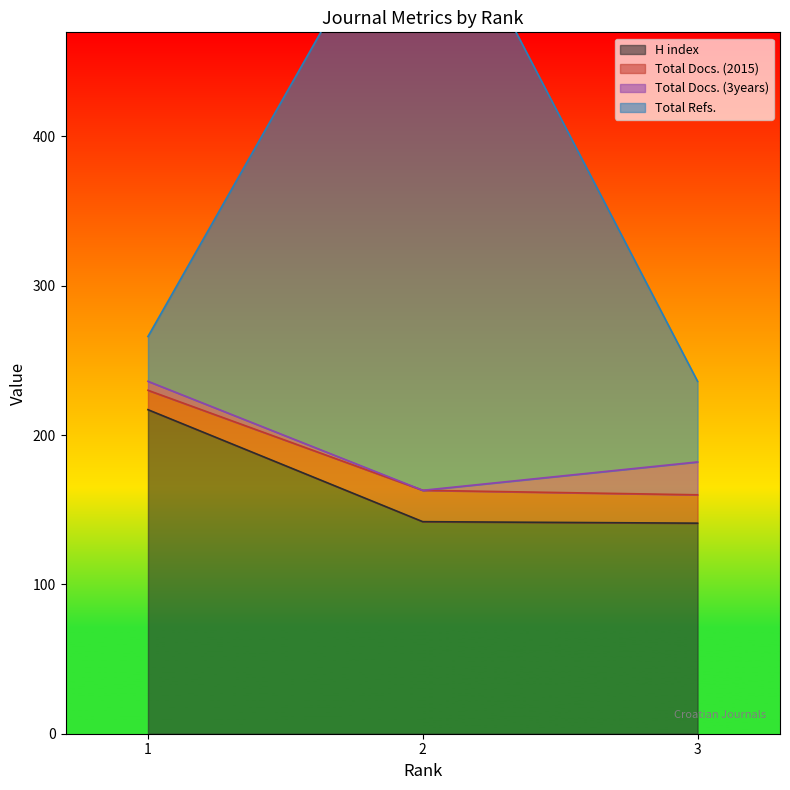

The value of Total Refs. at 1 is 172. True or false?

False